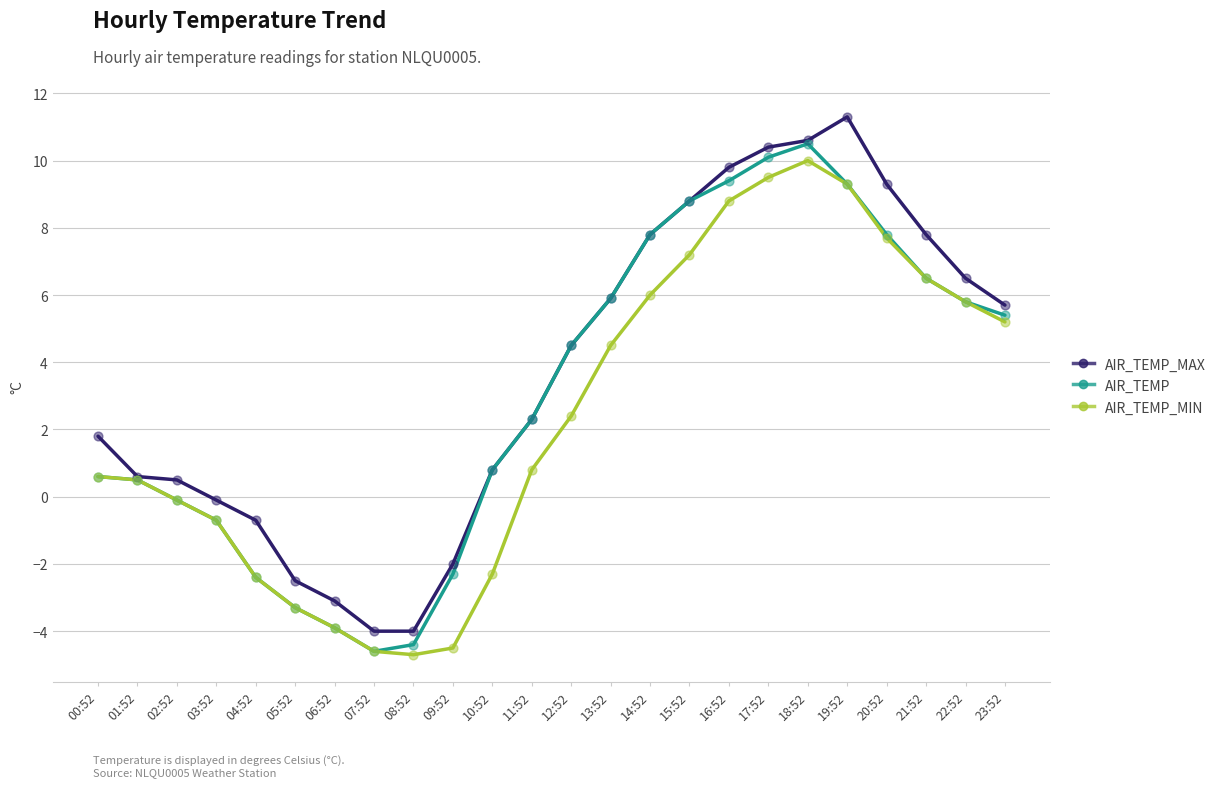

Is the value of AIR_TEMP_MIN at 21:52 greater than the value of AIR_TEMP_MAX at 12:52?

Yes